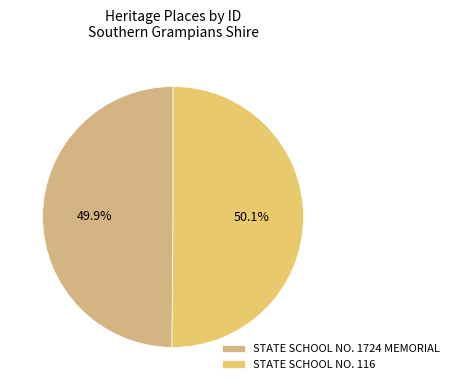

What is the ratio of the value at STATE SCHOOL NO. 116 to the value at STATE SCHOOL NO. 1724 MEMORIAL?

1.0